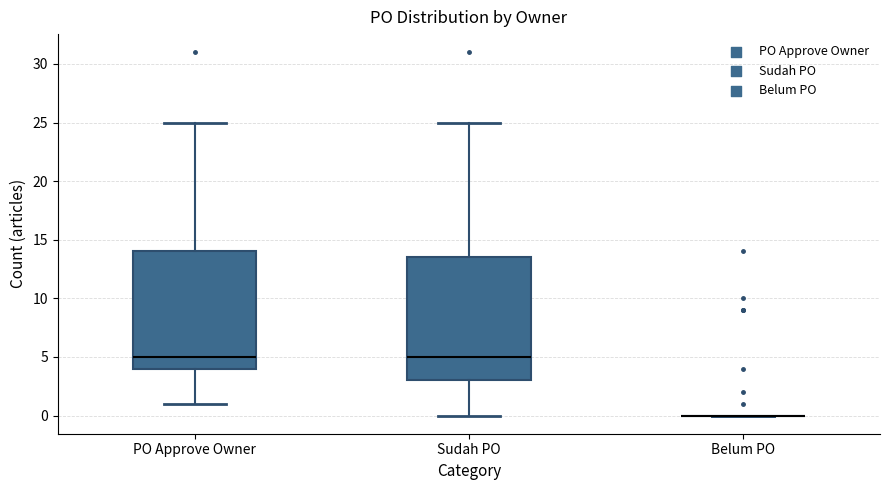

Where is the upper edge of the box for Sudah PO on the y-axis? The values are not printed on the chart, so give them approximately, as read against the axis.

13.5